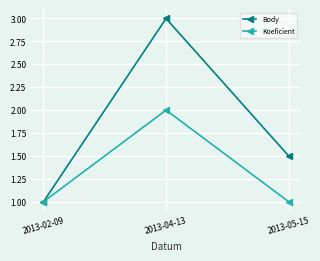

Is it true that Body equals 0.3 at 2013-02-09?

False